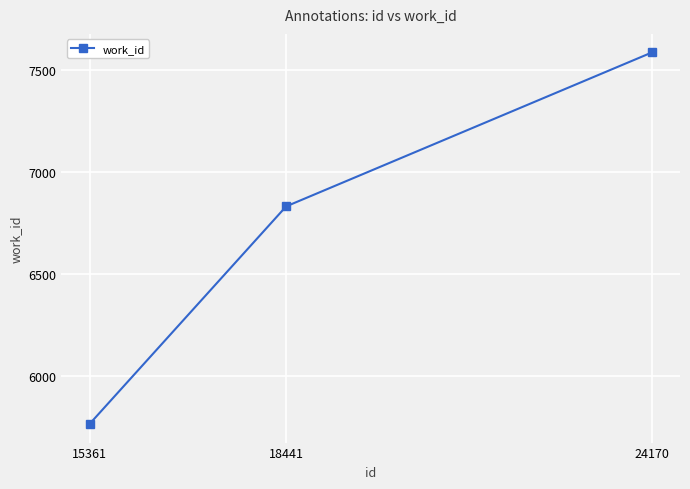

How many categories are shown in the chart?

3